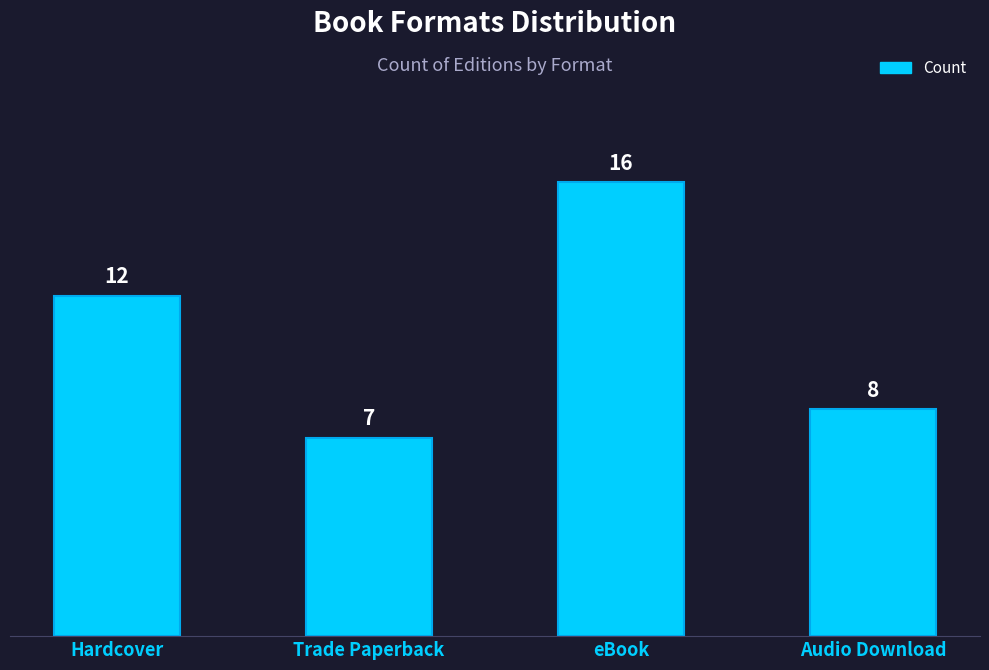

Which category has the highest value across all series?

eBook